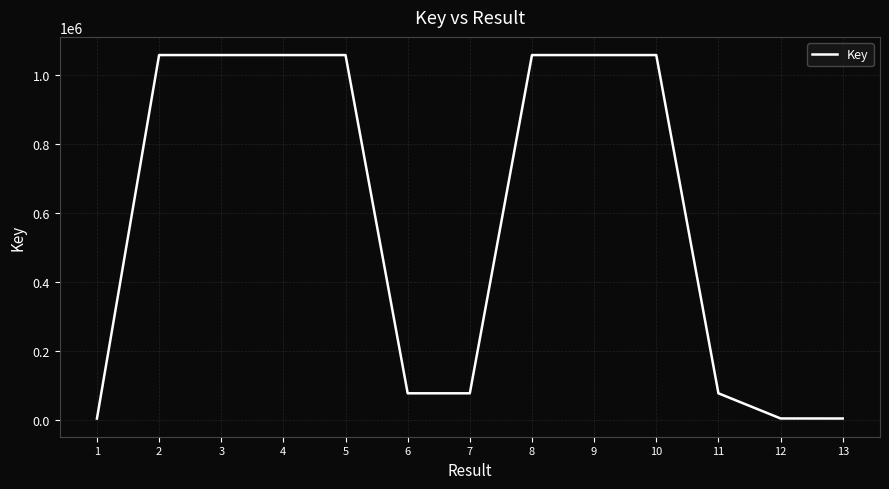

The value at 2 is 1058515. True or false?

True